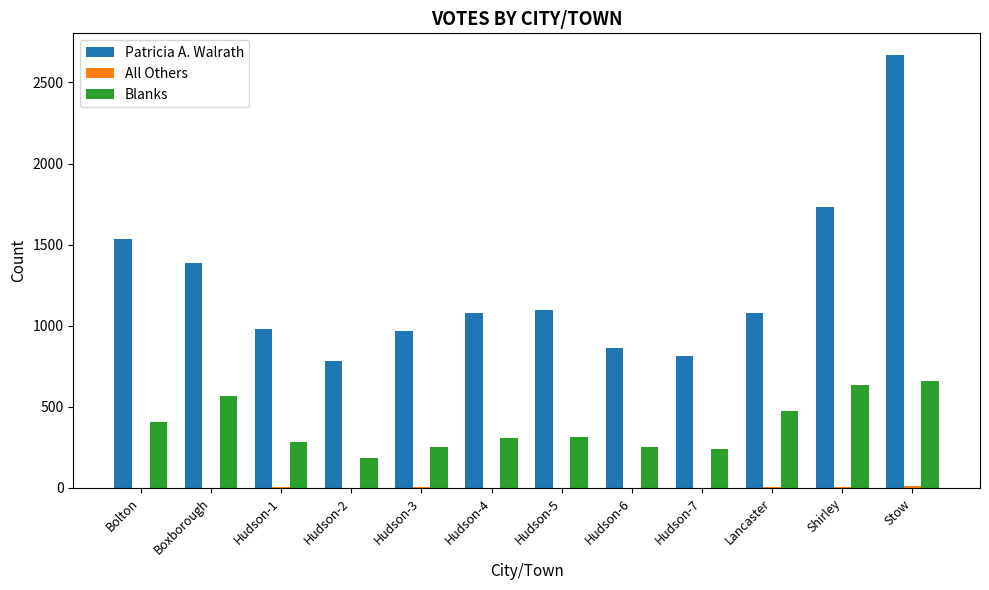

Between Boxborough and Stow, which series saw the biggest shift?

Patricia A. Walrath